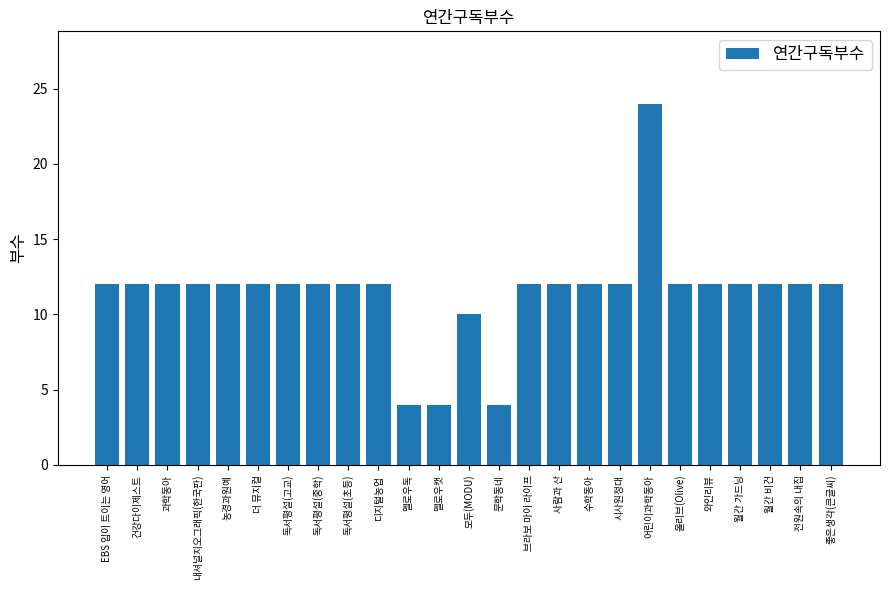

What is the sum of all values?

286